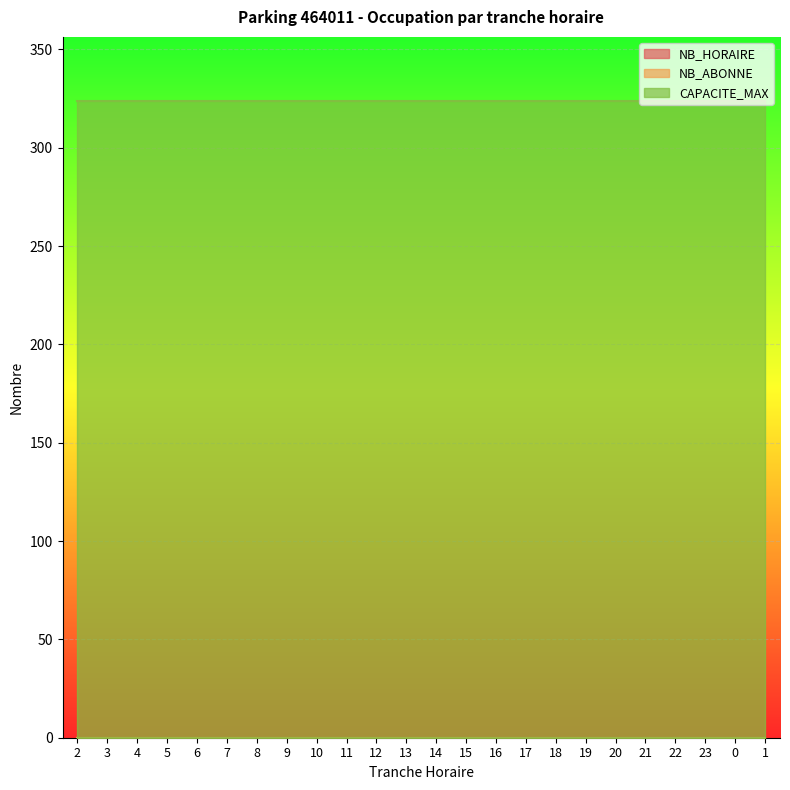

True or false: CAPACITE_MAX has a value of 527 at 7.

False